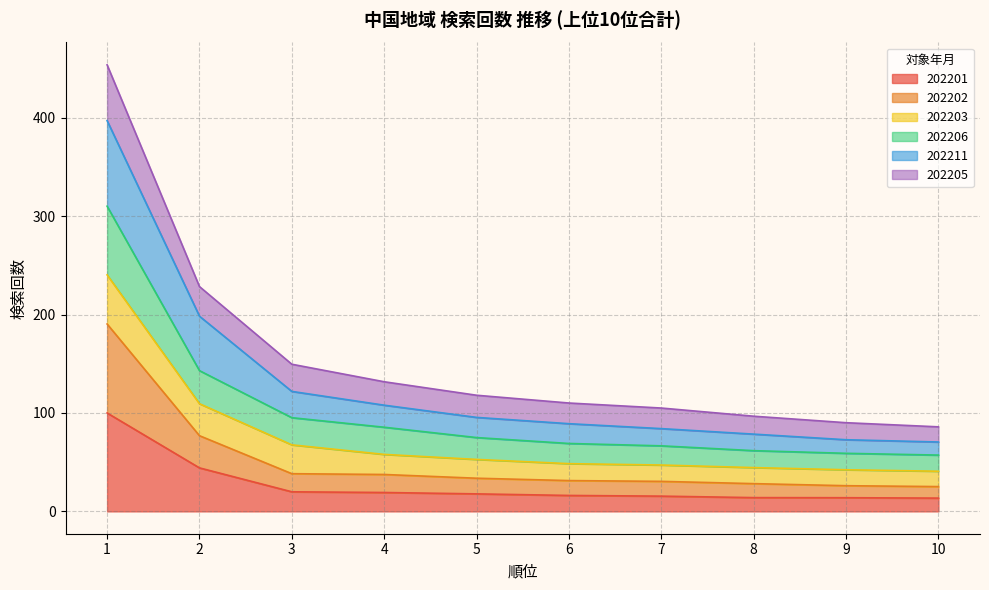

What is the total value across all series at 7?

105.0